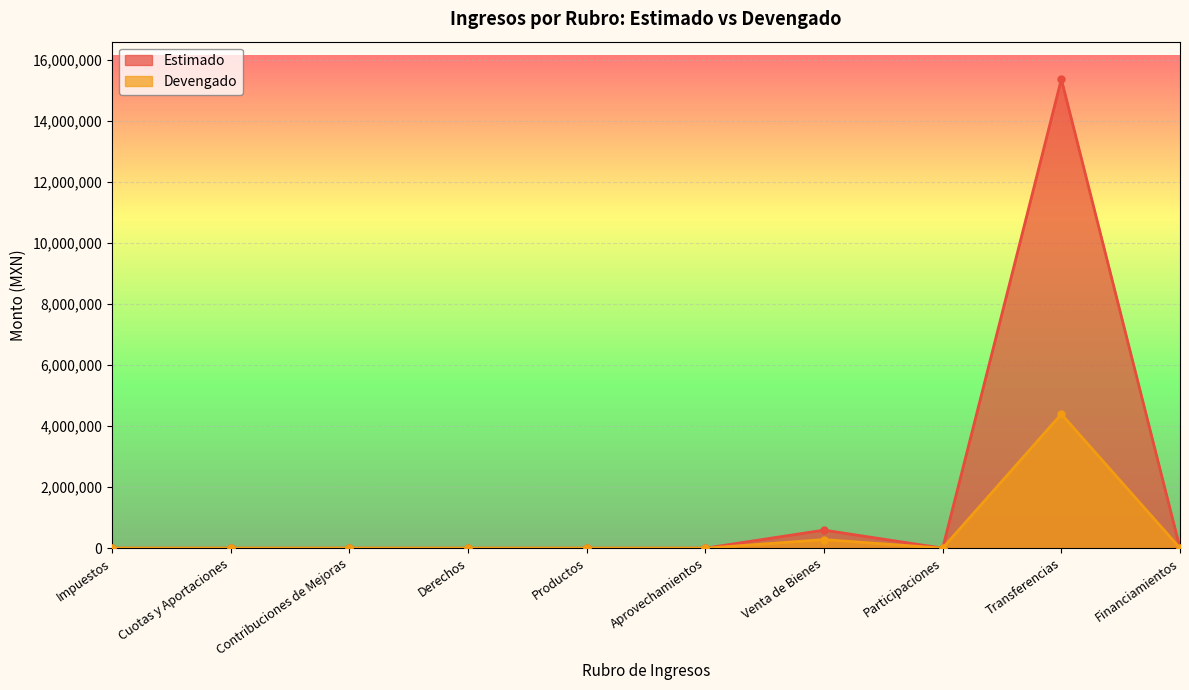

Reading right to left, what are all the values shown in this chart?

Estimado: Financiamientos=0.0	Transferencias=15361248.8	Participaciones=0.0	Venta de Bienes=590867.3	Aprovechamientos=0.0	Productos=0.0	Derechos=0.0	Contribuciones de Mejoras=0.0	Cuotas y Aportaciones=0.0	Impuestos=0.0
Devengado: Financiamientos=0.0	Transferencias=4392223.4	Participaciones=0.0	Venta de Bienes=280406.1	Aprovechamientos=0.0	Productos=0.0	Derechos=0.0	Contribuciones de Mejoras=0.0	Cuotas y Aportaciones=0.0	Impuestos=0.0